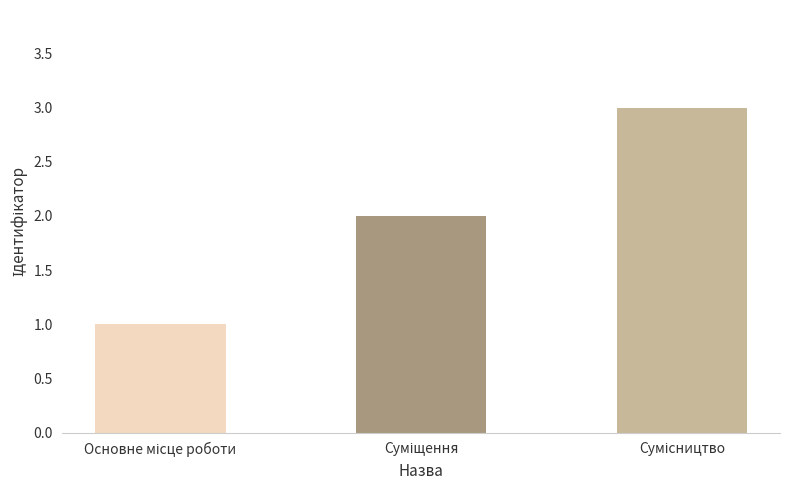

Are the bars grouped side by side (vs. stacked)?

No